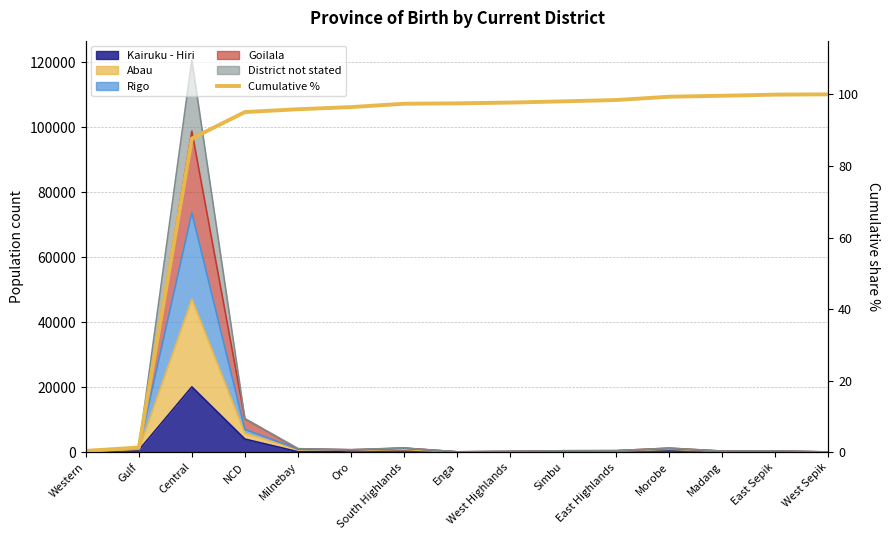

How many lines are shown in the chart?

1